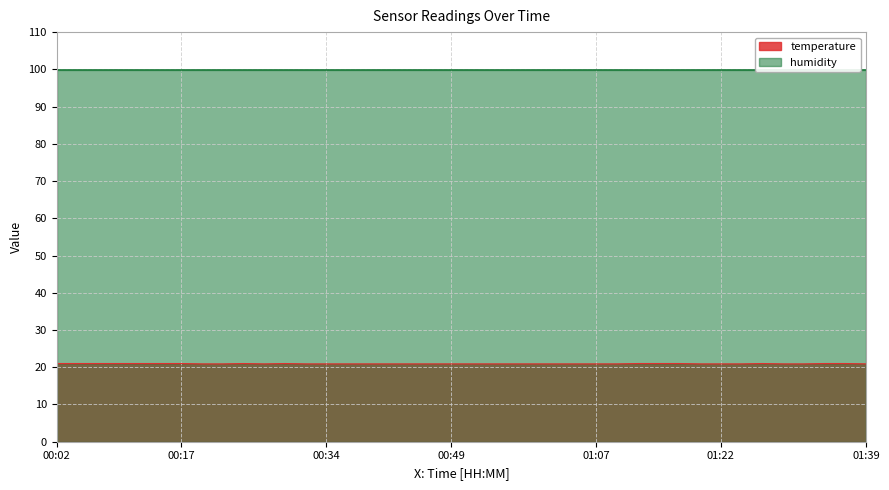

List the labels in order of value, largest first.

00:02, 00:04, 00:07, 00:09, 00:12, 00:14, 00:17, 00:24, 00:29, 01:12, 01:14, 01:17, 01:27, 01:34, 01:37, 00:19, 00:22, 00:27, 00:32, 00:34, 00:37, 00:39, 00:42, 00:44, 00:47, 00:49, 00:52, 00:54, 00:57, 00:59, 01:02, 01:04, 01:07, 01:09, 01:19, 01:22, 01:24, 01:29, 01:32, 01:39